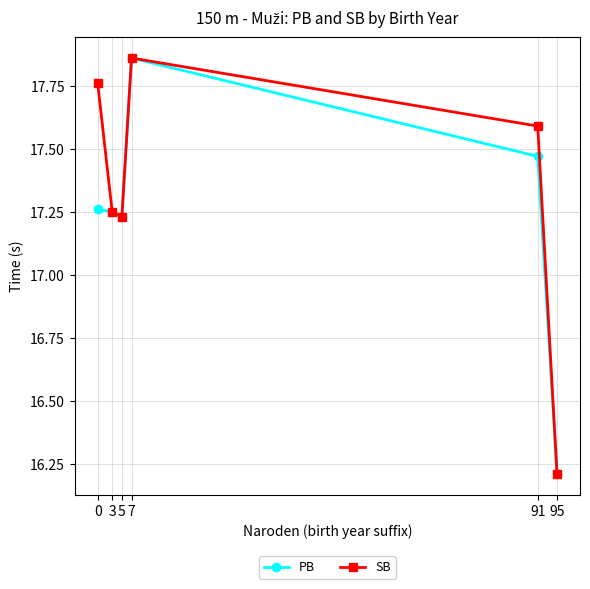

What are all the series names shown in the legend?

PB, SB